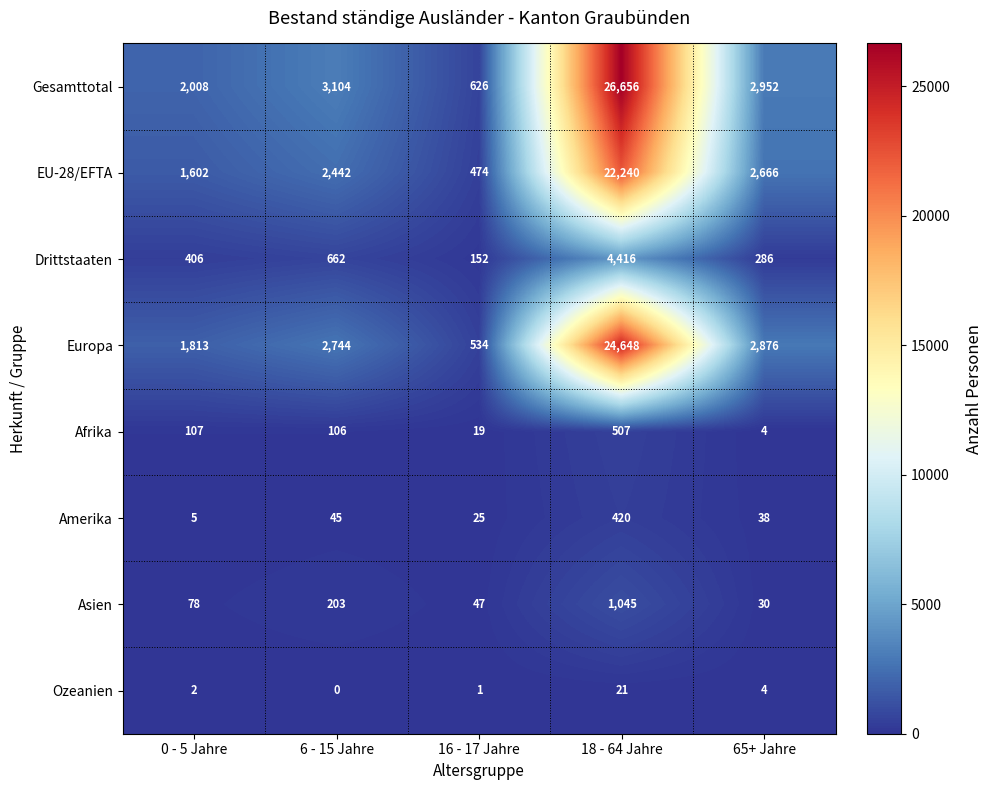

Which series has the largest range (max minus min)?

Gesamttotal